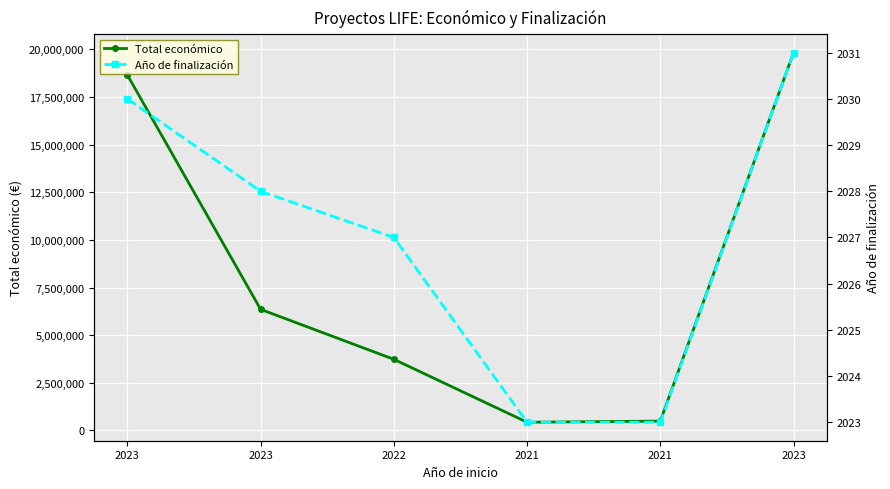

How many lines are shown in the chart?

2